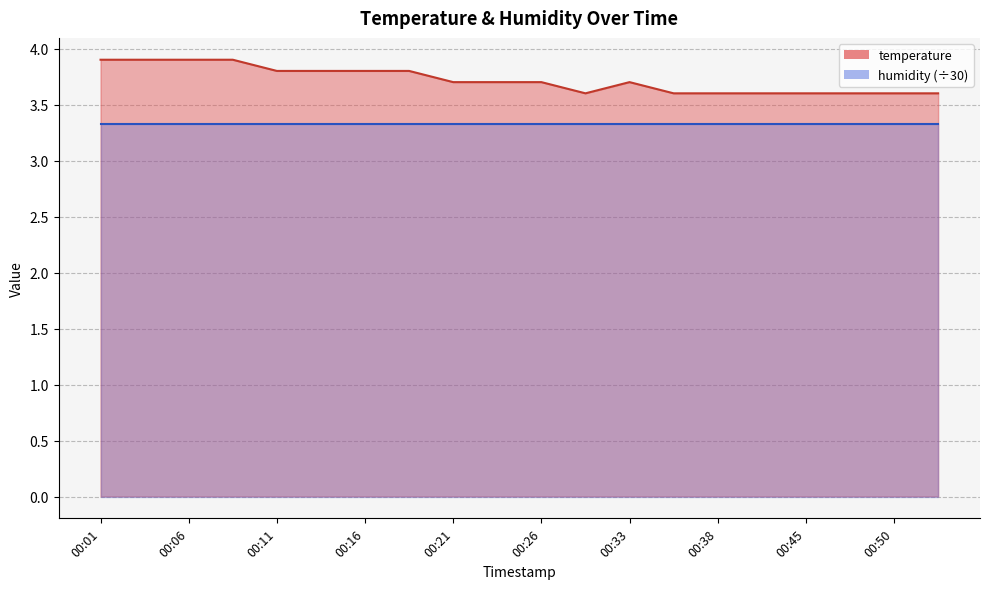

The chart shows a value of 6.2 at 00:18. True or false?

False